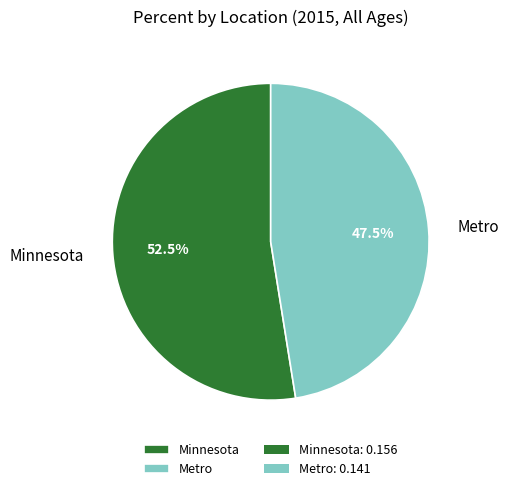

What is the largest slice in the pie chart?

Minnesota